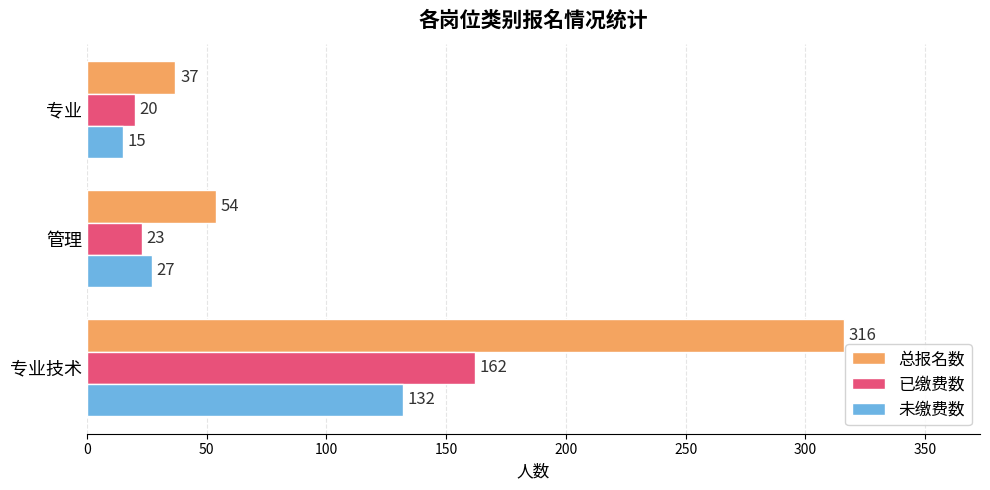

What value does the 未缴费数 series have at 管理, to the nearest 50?

50